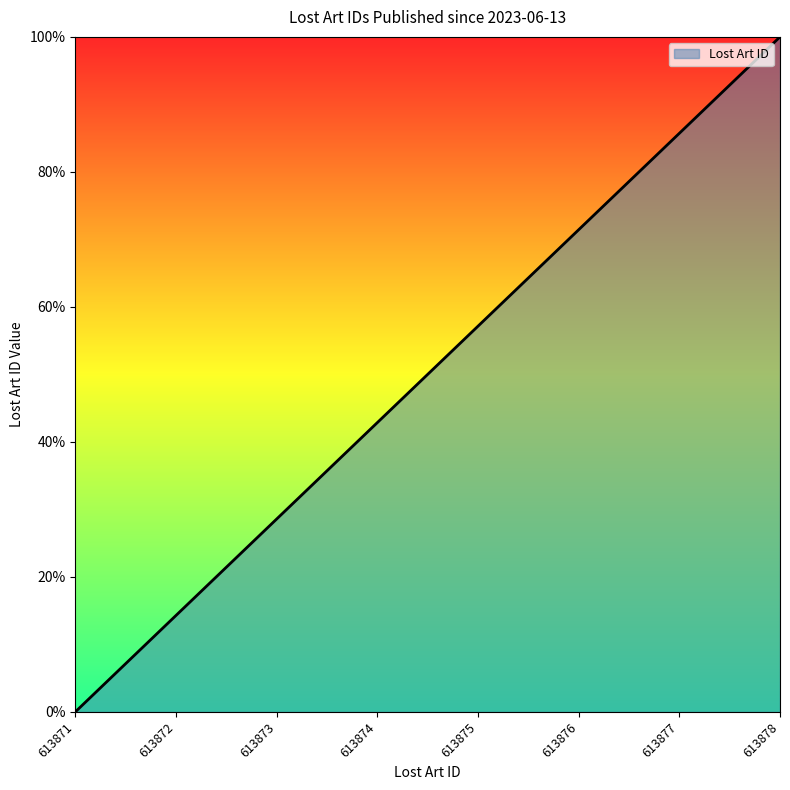

List the labels in order of value, smallest first.

613871, 613872, 613873, 613874, 613875, 613876, 613877, 613878